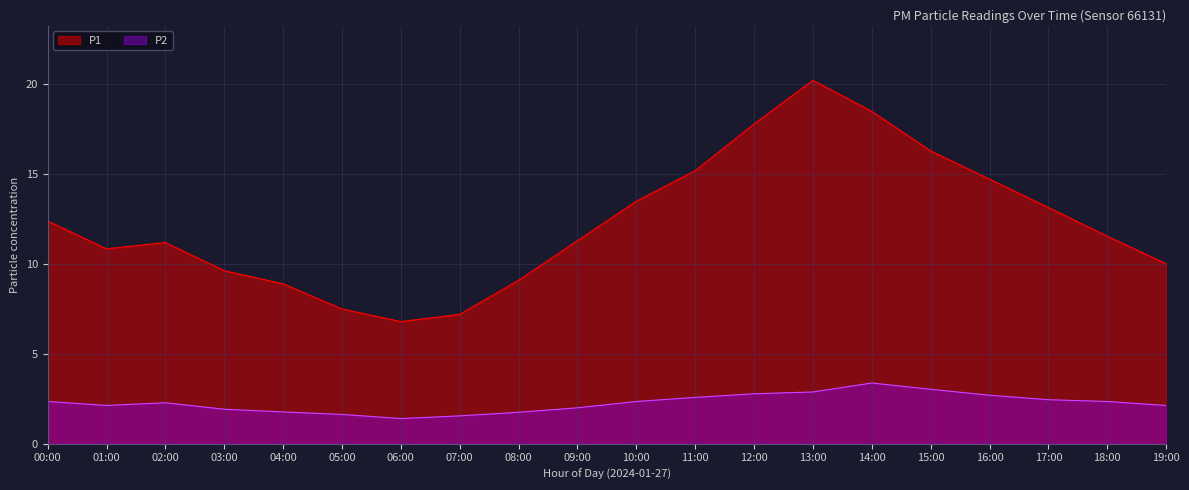

Rank the series at 15:00 from lowest to highest value.

P2, P1